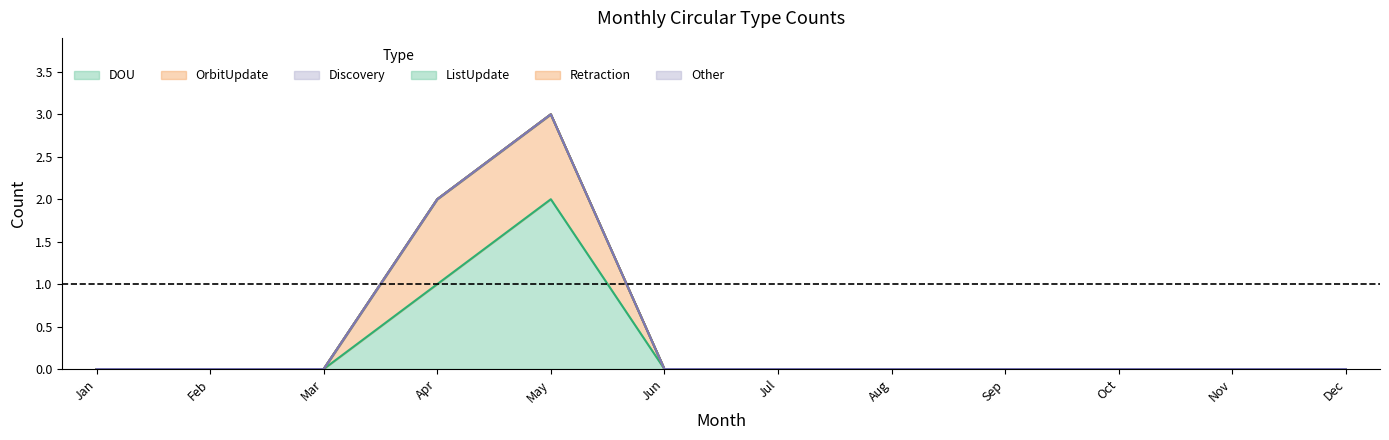

True or false: Other and ListUpdate cross at least once.

False